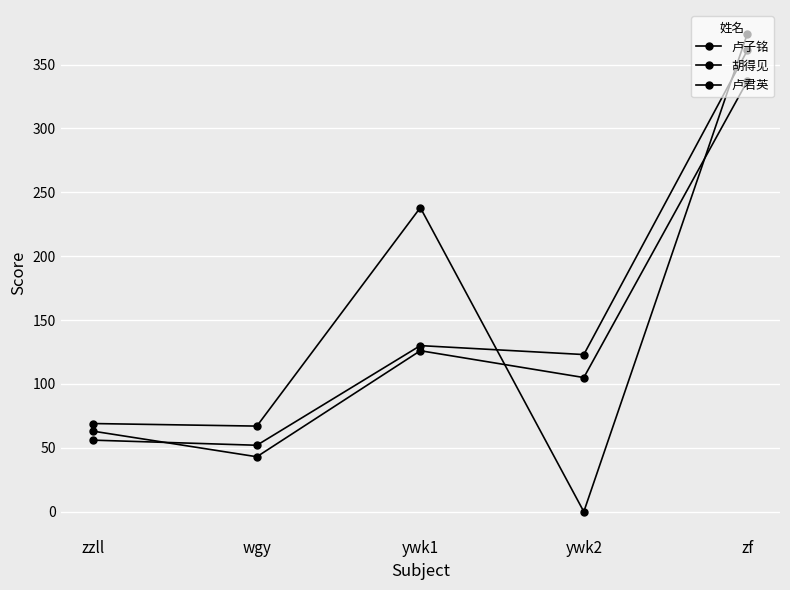

Which series changed the most between zzll and ywk1?

胡得见